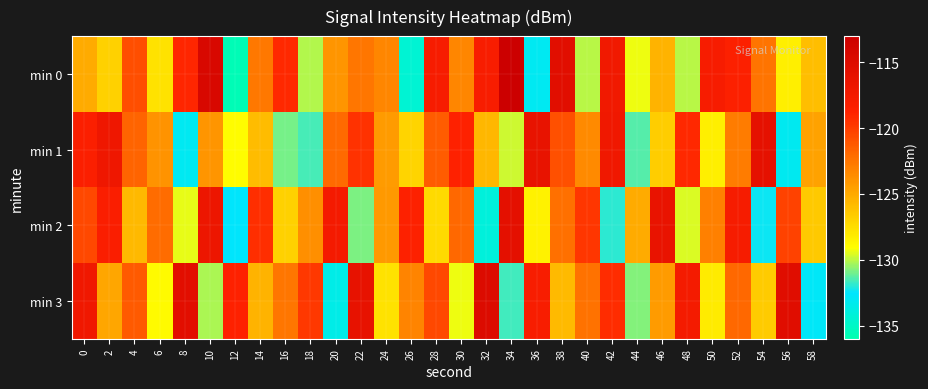

Which has a higher value, 40 or 50?

50